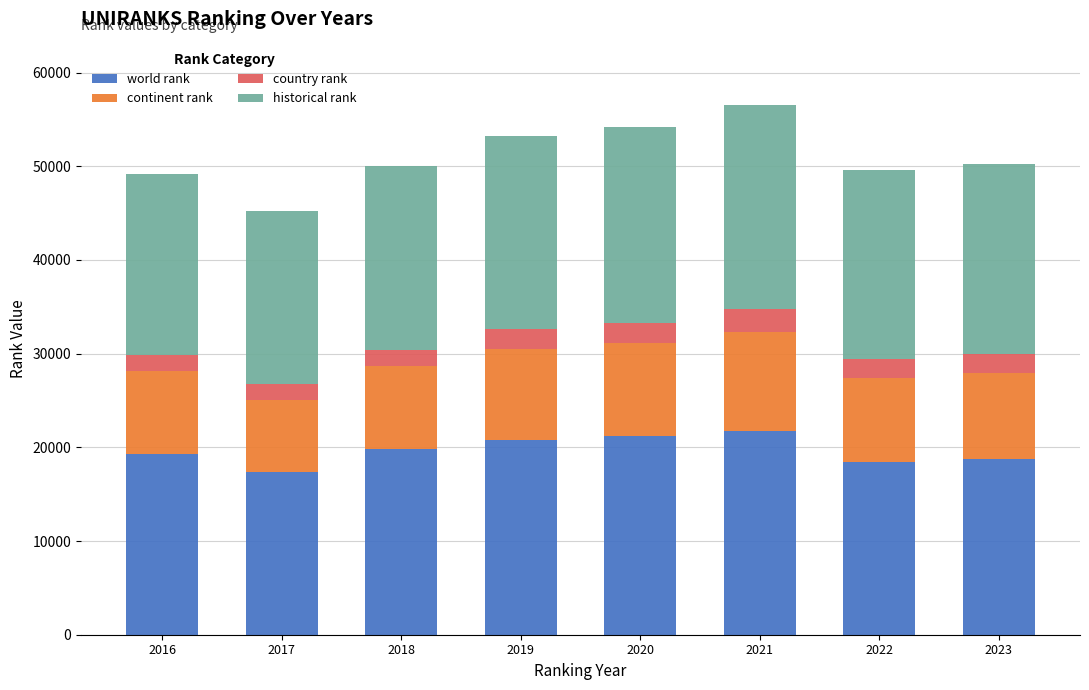

What is the maximum value for world rank?

21763